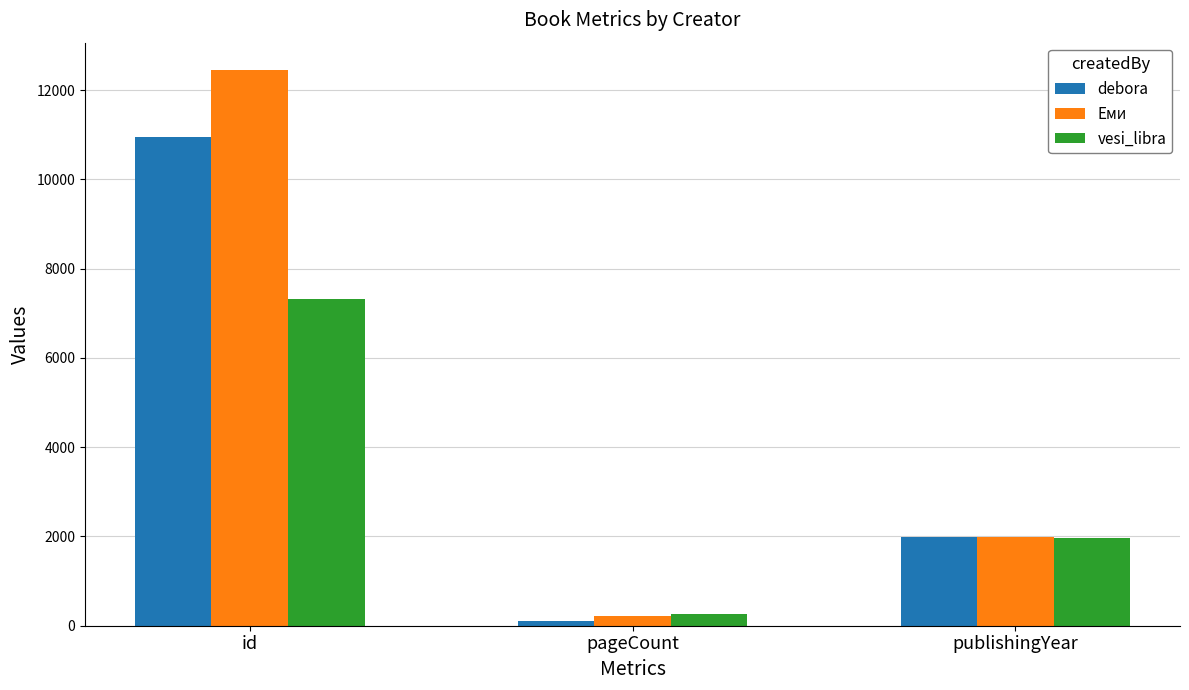

At which label is debora closest to 5527?

publishingYear